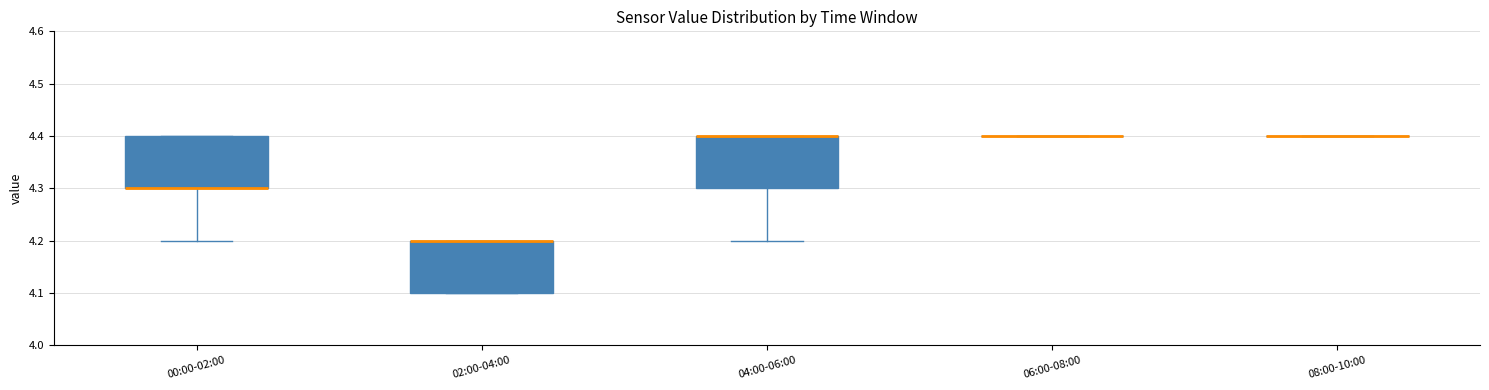

Where is the lower edge of the box for 02:00-04:00 on the y-axis? The values are not printed on the chart, so give them approximately, as read against the axis.

4.1